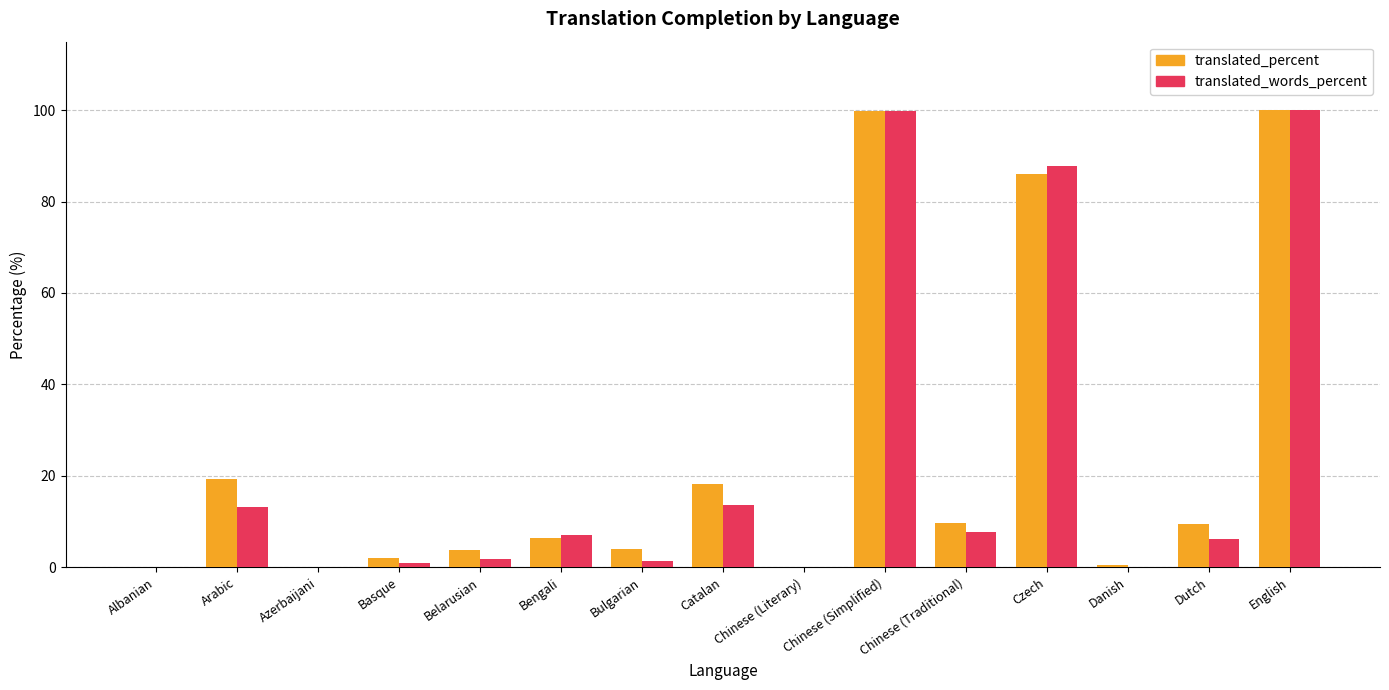

What is the maximum value shown in the chart?

100.0